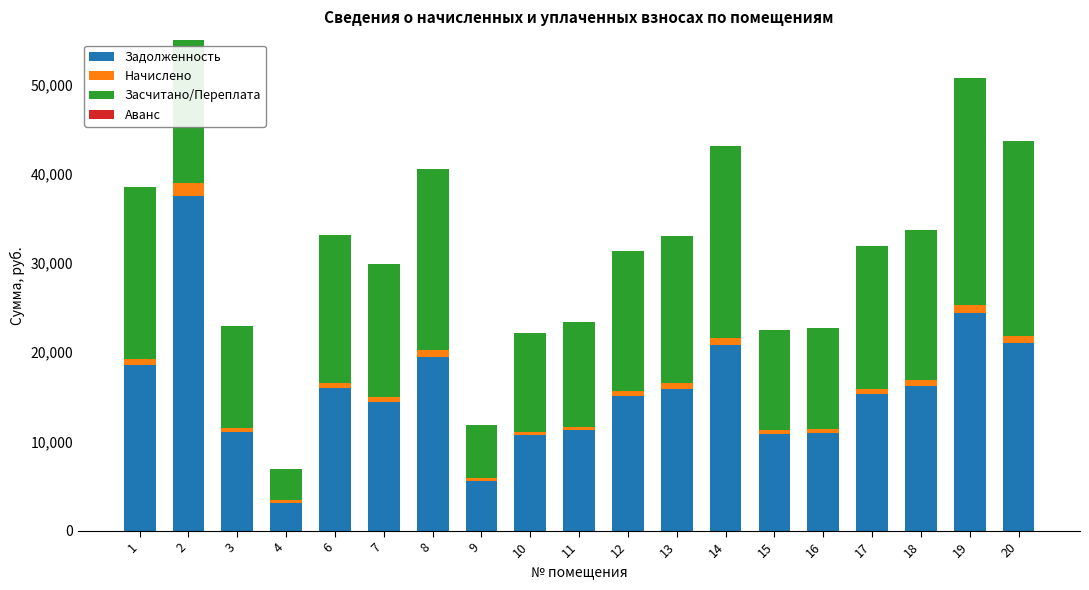

Where is Засчитано/Переплата nearest to the value 21216?

14